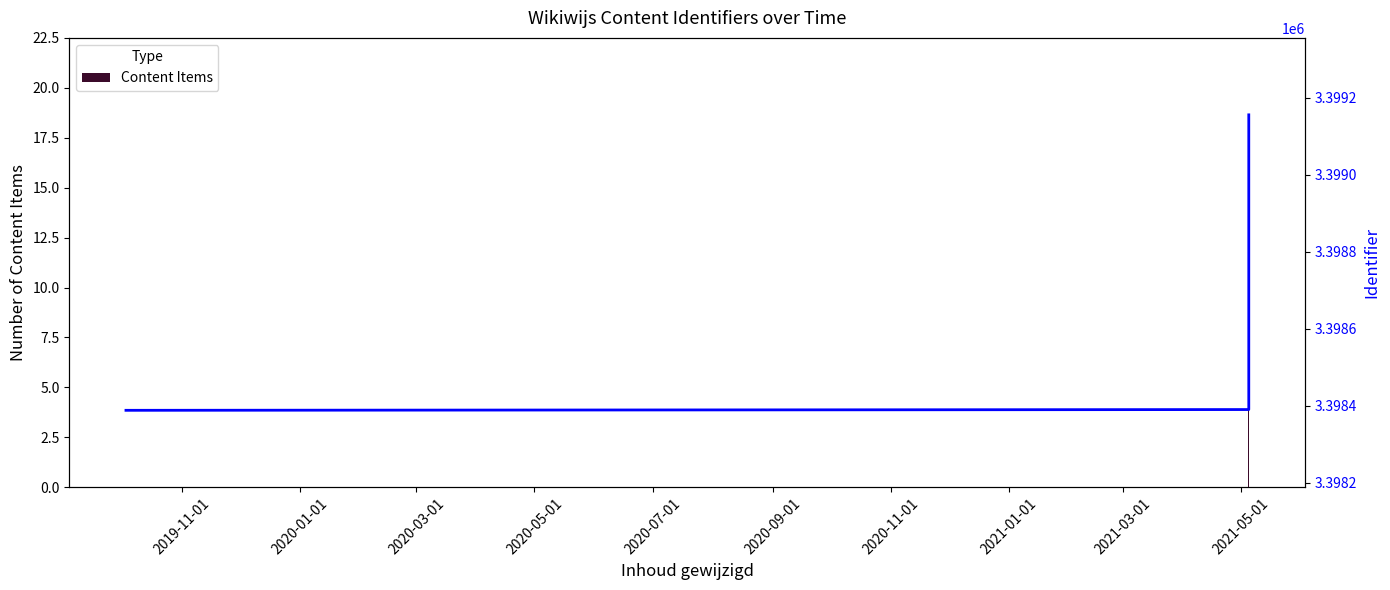

What is the label of the 1st bar from the left?

2019-10-03